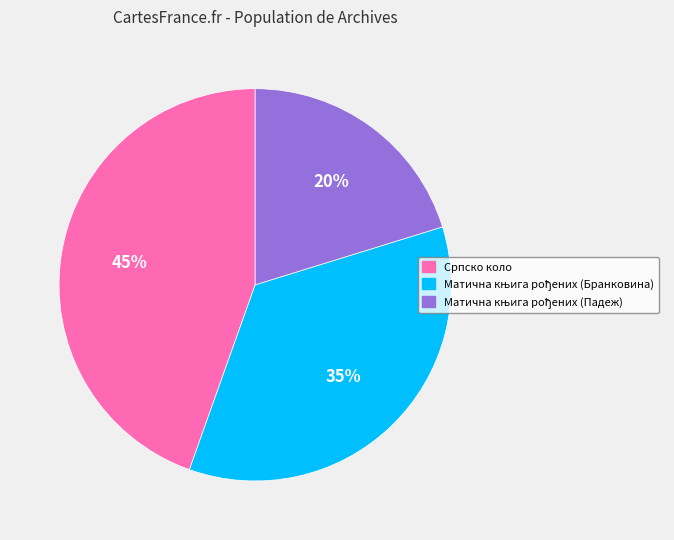

How many segments does this pie chart have?

3